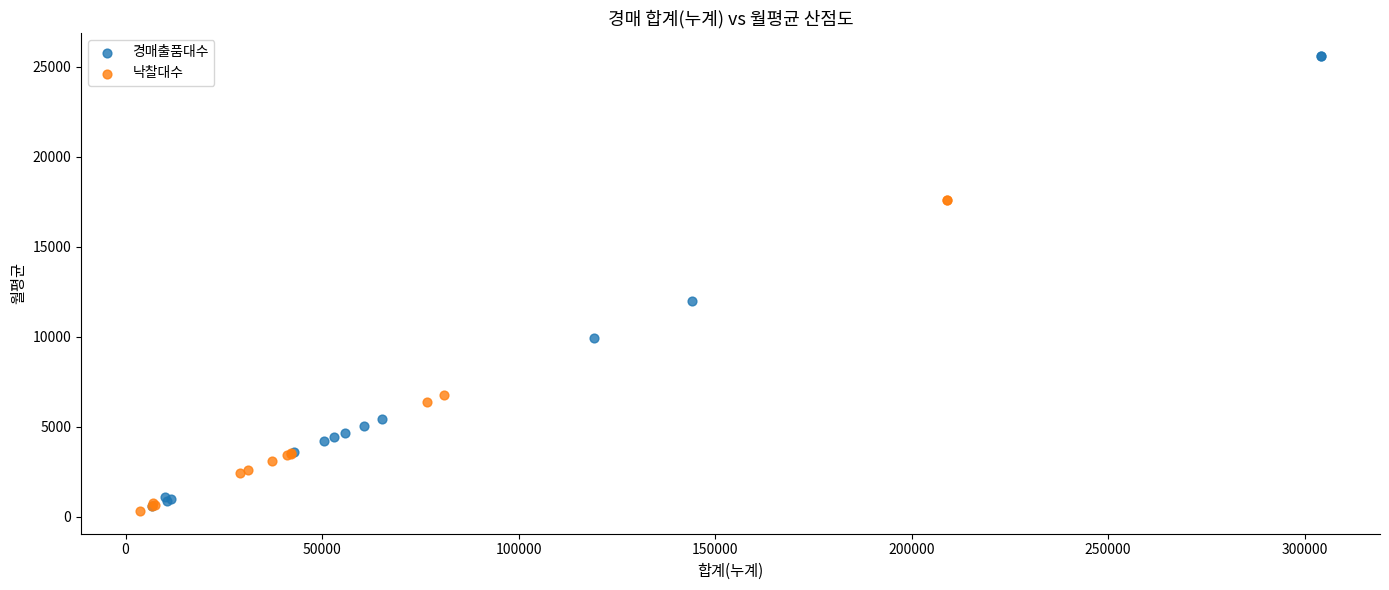

What are all the series names shown in the legend?

경매출품대수, 낙찰대수